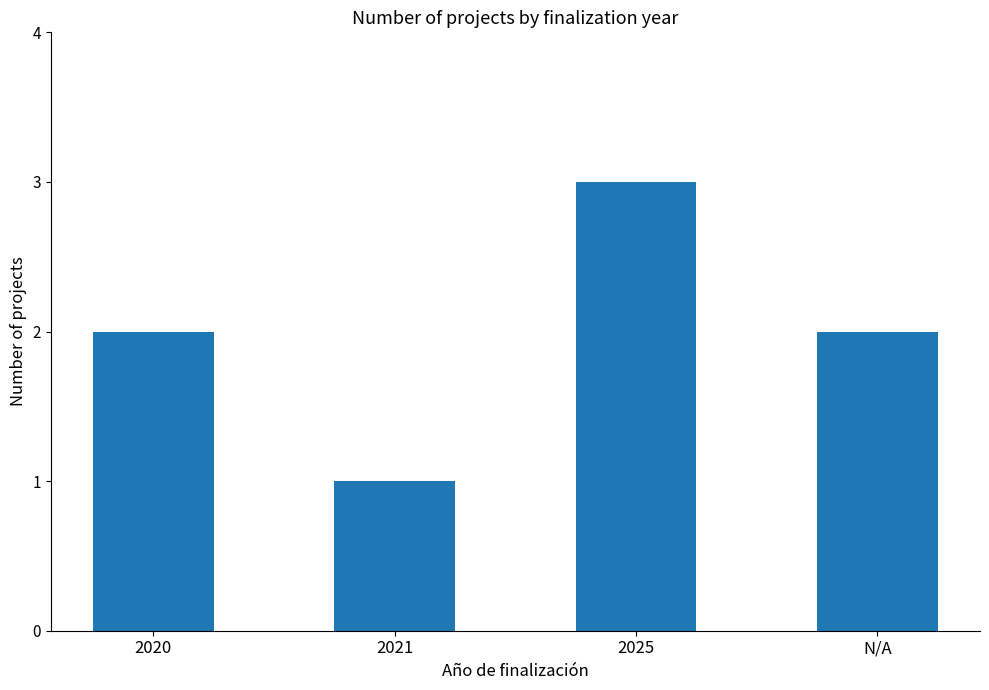

What is the change in value from 2020 to 2021?

-1